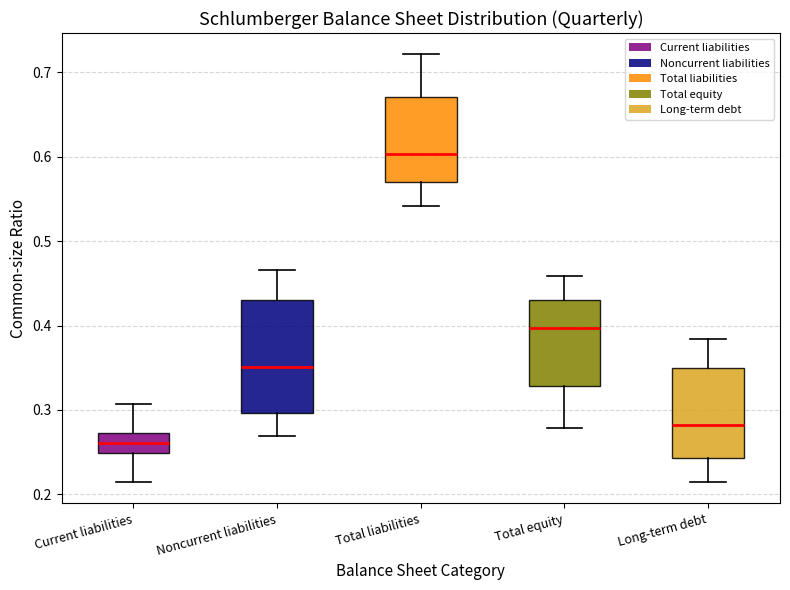

Comparing the boxes themselves (not the whiskers), which one is the tallest?

Noncurrent liabilities